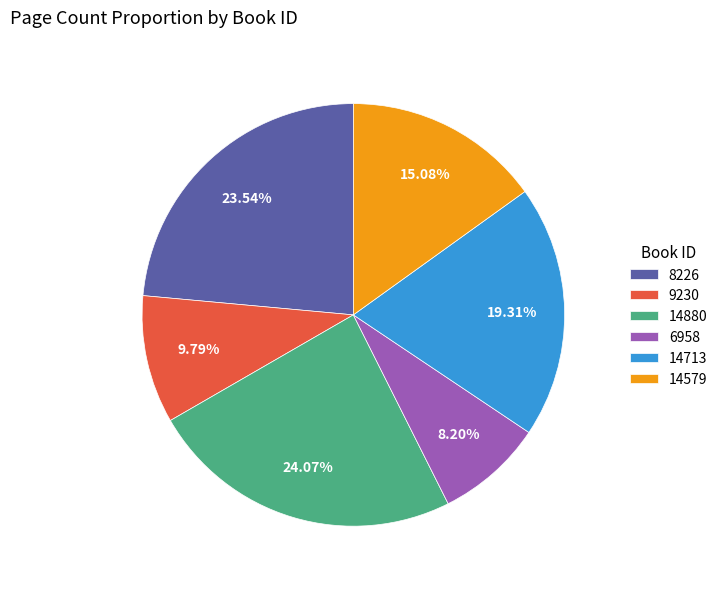

Rank the categories by value from highest to lowest.

14880, 8226, 14713, 14579, 9230, 6958